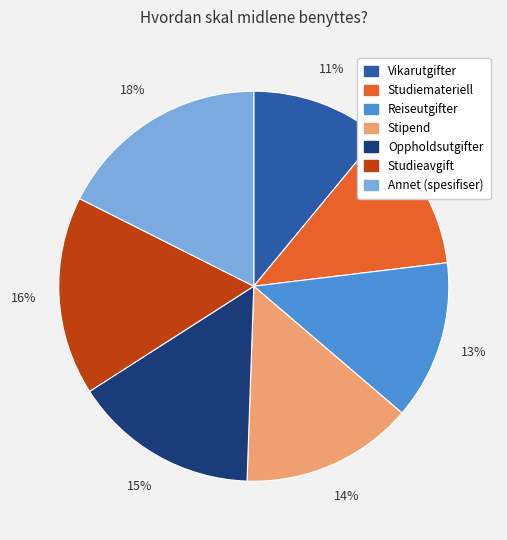

Which category has the smallest portion of the pie?

Vikarutgifter